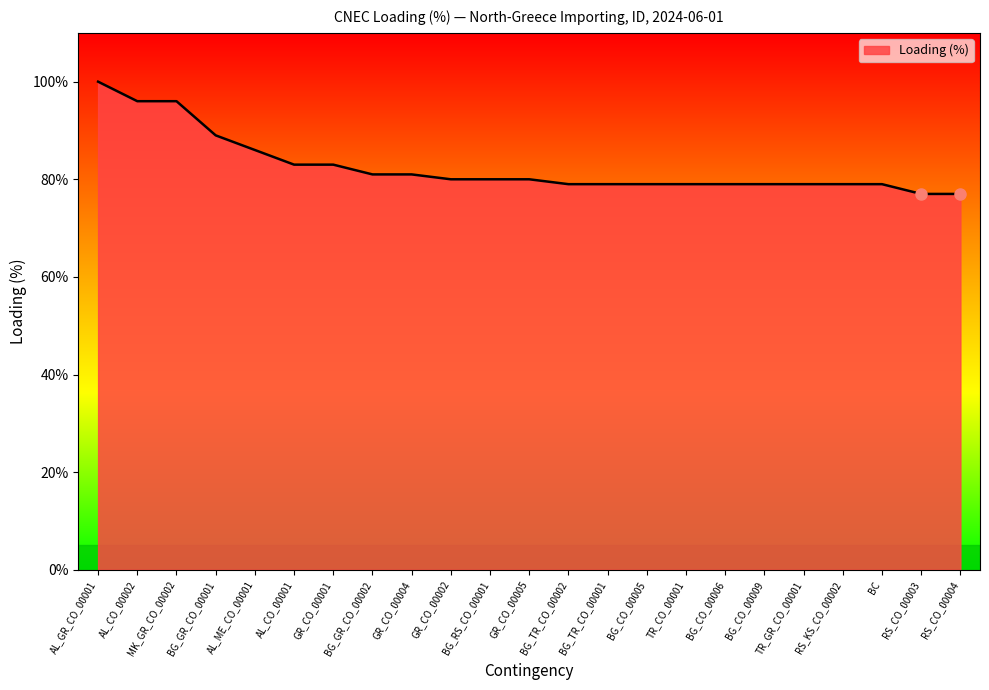

Approximately how many times larger is the value at GR_CO_00002 compared to RS_CO_00004?

1.0